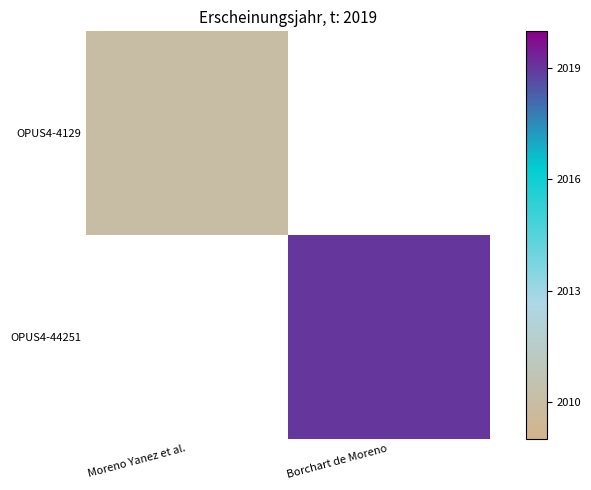

Rank the categories by OPUS4-4129 value from highest to lowest.

Moreno Yanez et al., Borchart de Moreno